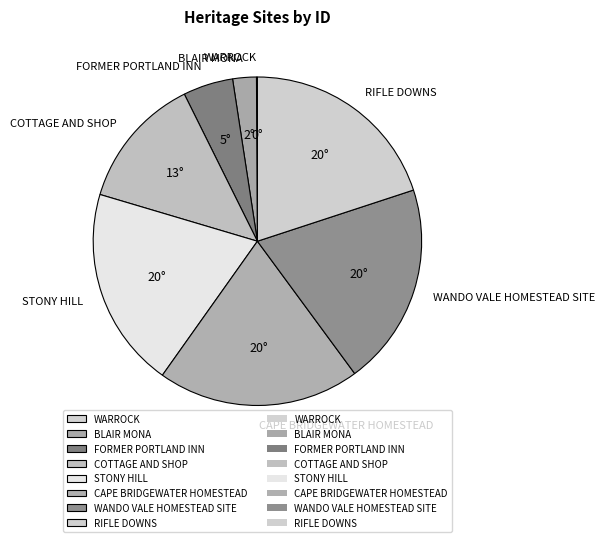

Is it true that STONY HILL is 12% of the pie?

False